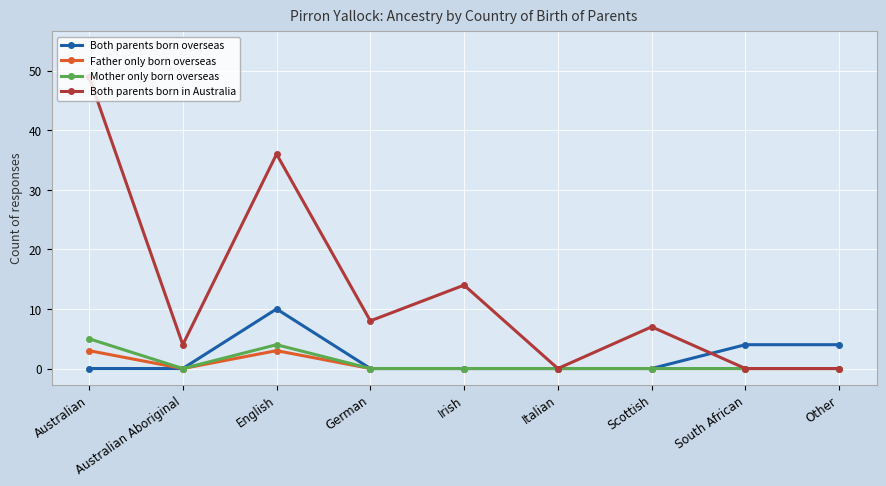

Is it true that Mother only born overseas equals 0 at Other?

True